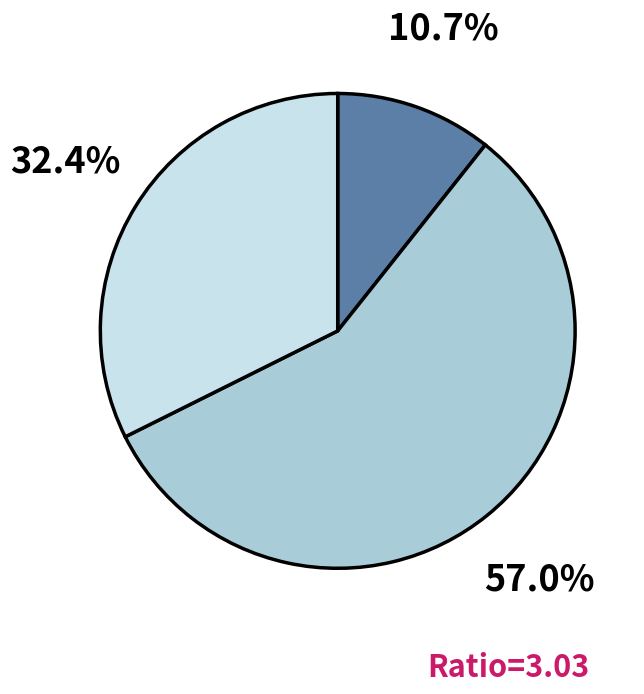

Is there a majority slice in this chart?

Yes